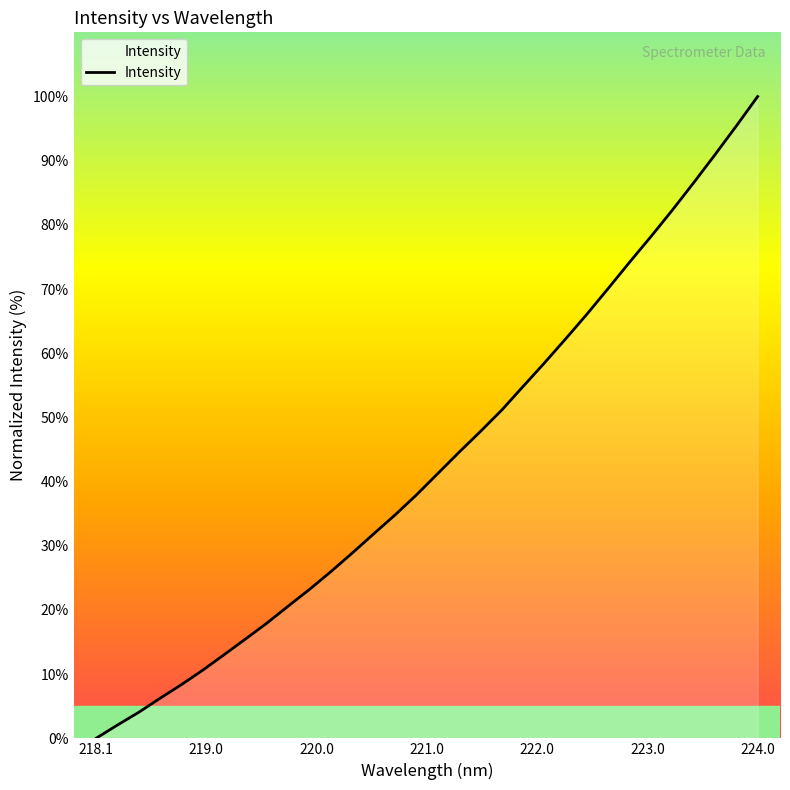

What is the maximum value shown in the chart?

100.0